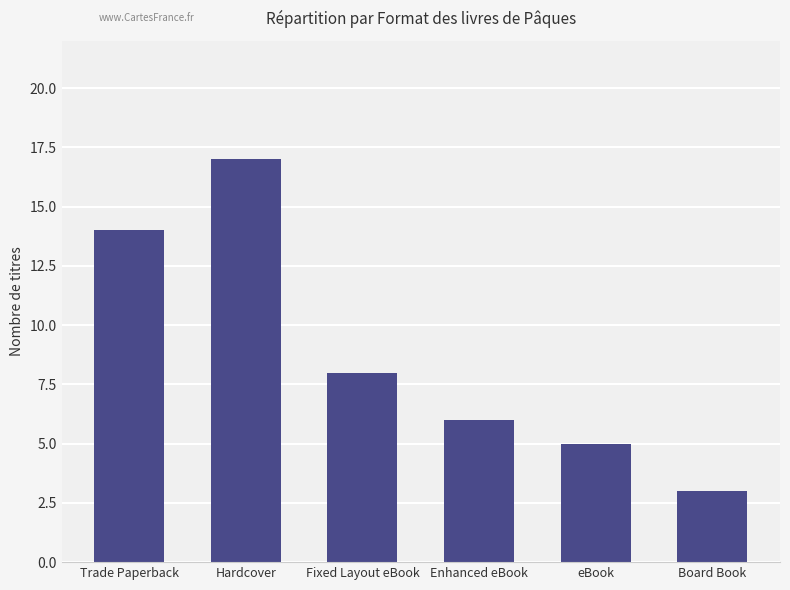

Is it true that the value at Hardcover is 8?

False